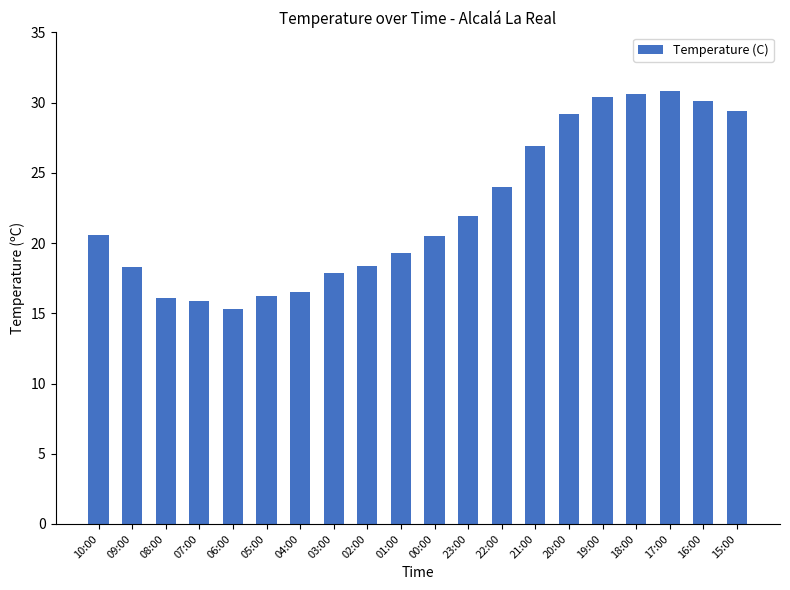

What is the difference between the maximum and minimum values?

15.5